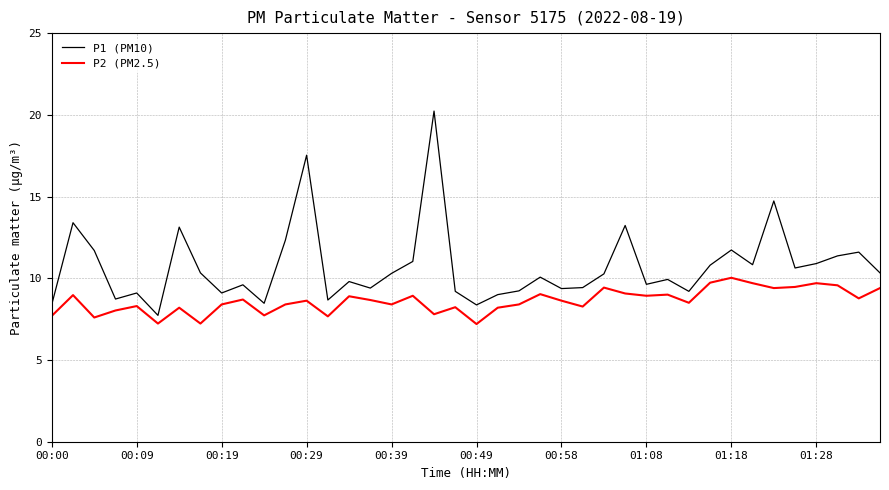

What is the smallest value displayed?

7.2